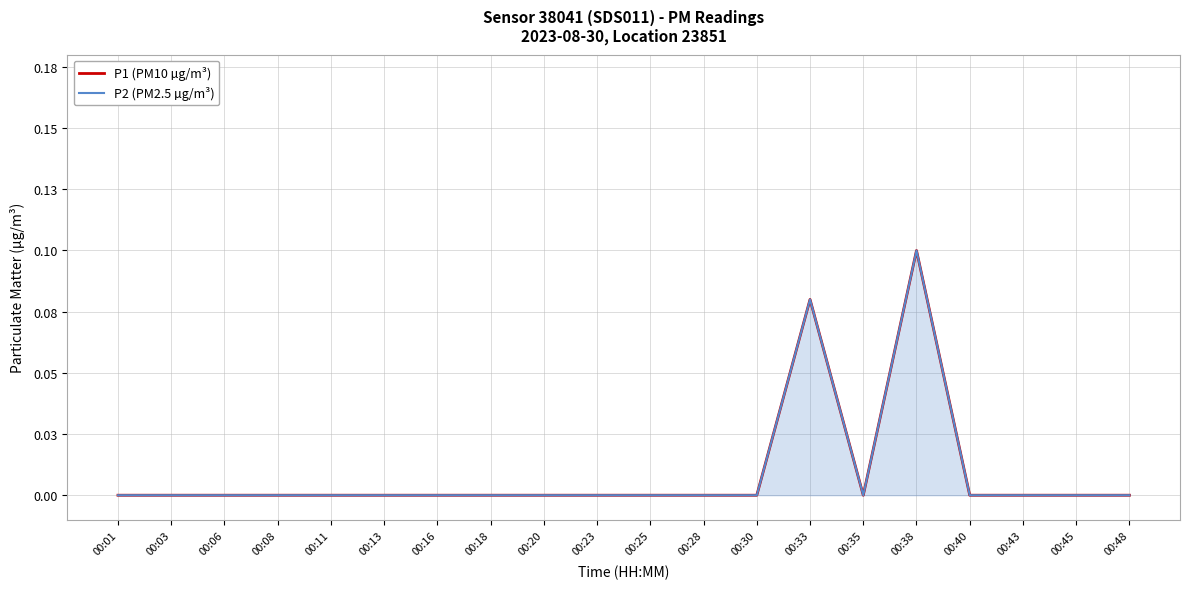

What is the sum of all P1 (PM10 µg/m³) values?

0.2